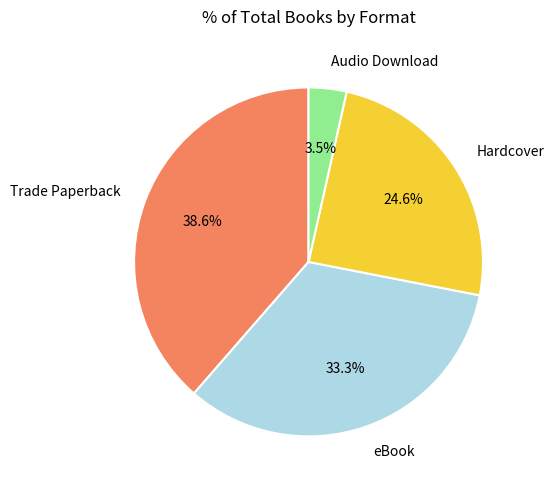

To the nearest percent, what is the difference between the largest and smallest slice percentages?

35%